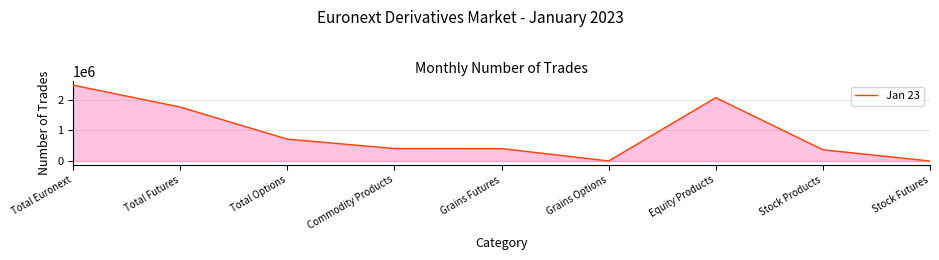

Between Stock Products and Total Options, which is larger?

Total Options